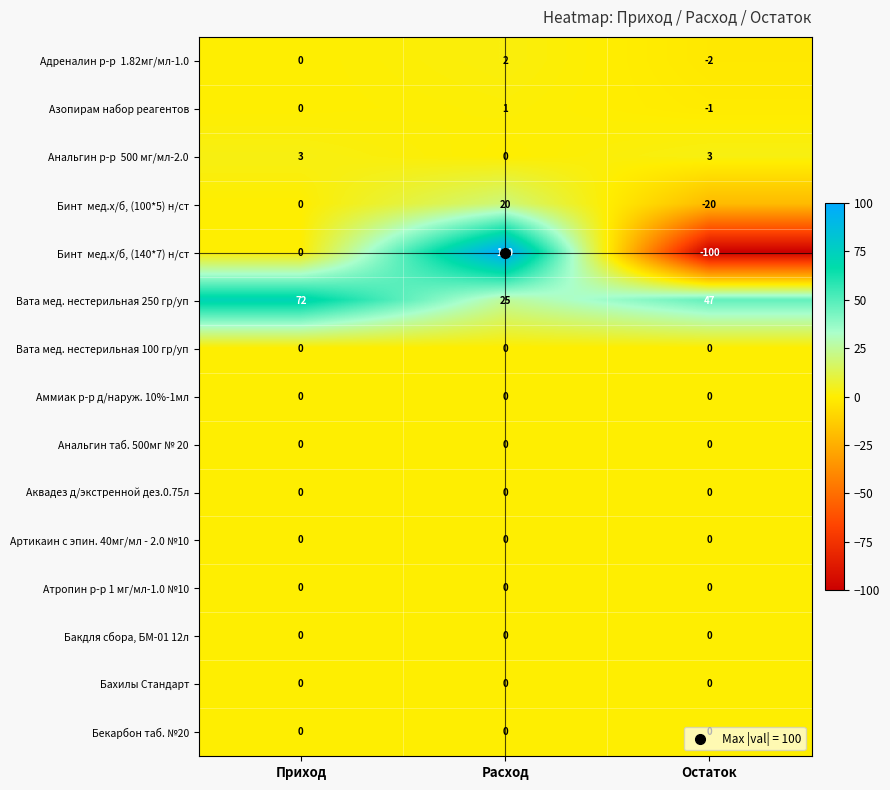

What is the greatest value displayed?

100